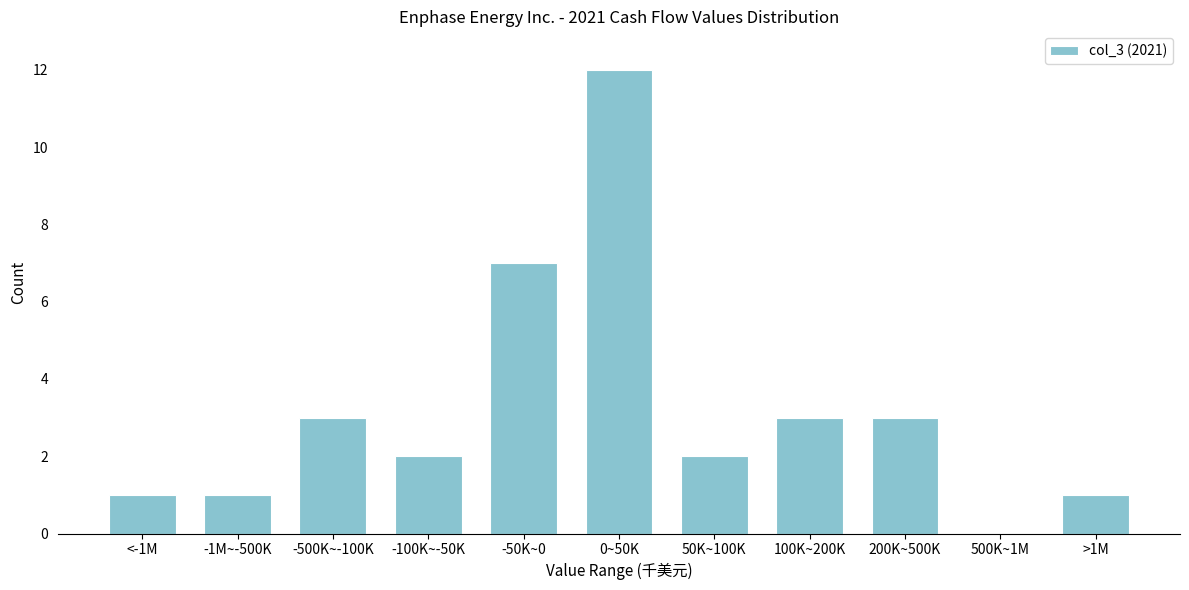

Reading right to left, list all the values displayed in this chart.

>1M=1	500K~1M=0	200K~500K=3	100K~200K=3	50K~100K=2	0~50K=12	-50K~0=7	-100K~-50K=2	-500K~-100K=3	-1M~-500K=1	<-1M=1